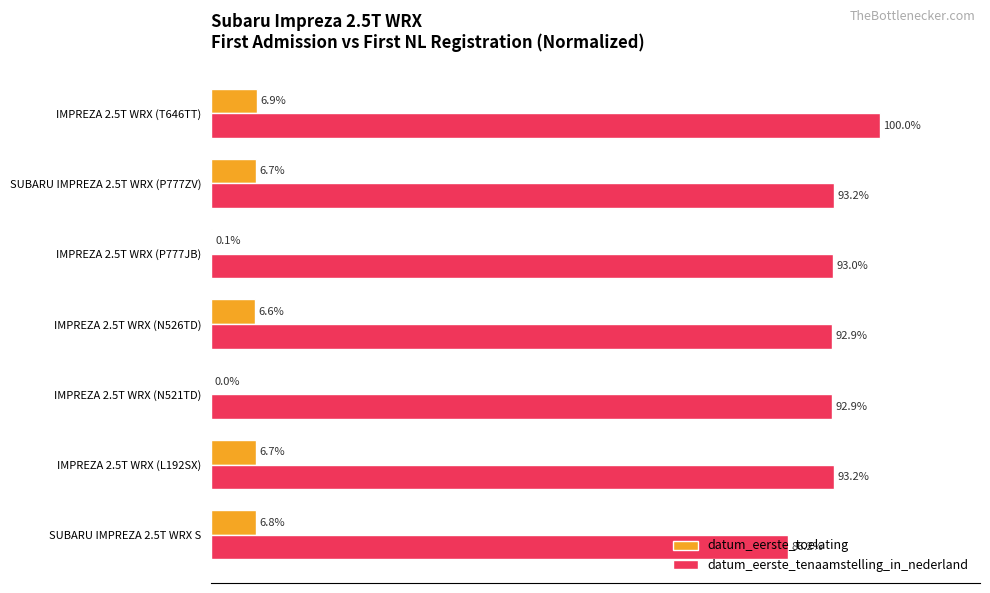

Which series has the largest total across all categories?

datum_eerste_tenaamstelling_in_nederland